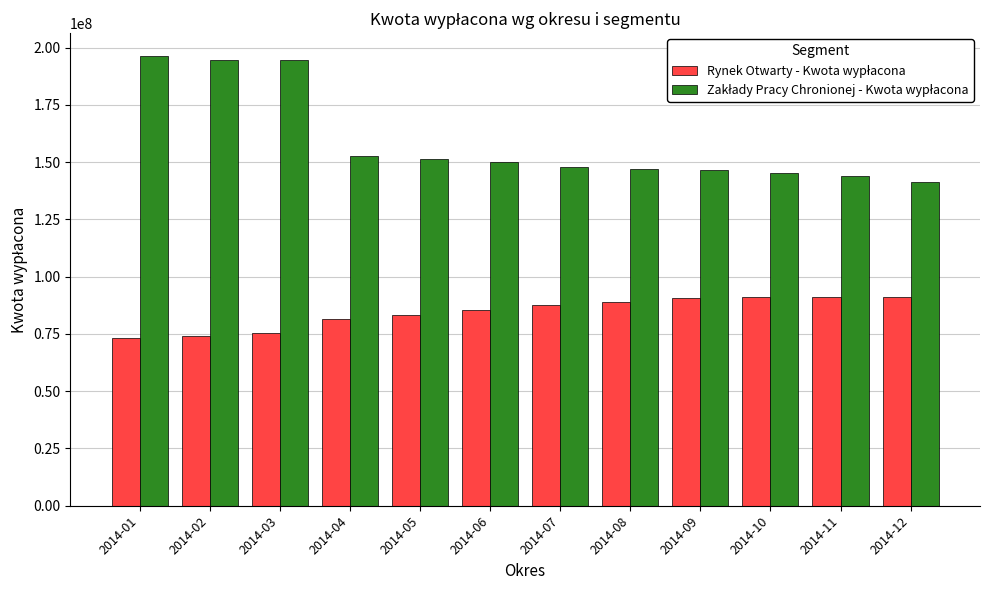

What is the minimum value shown in the chart?

73164072.0